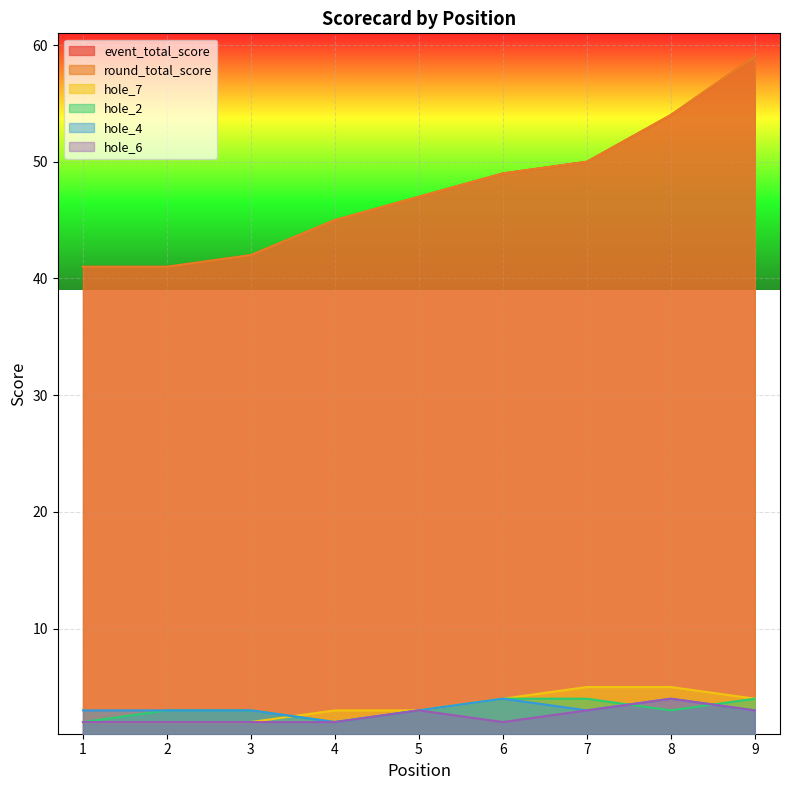

What is the smallest value displayed?

2